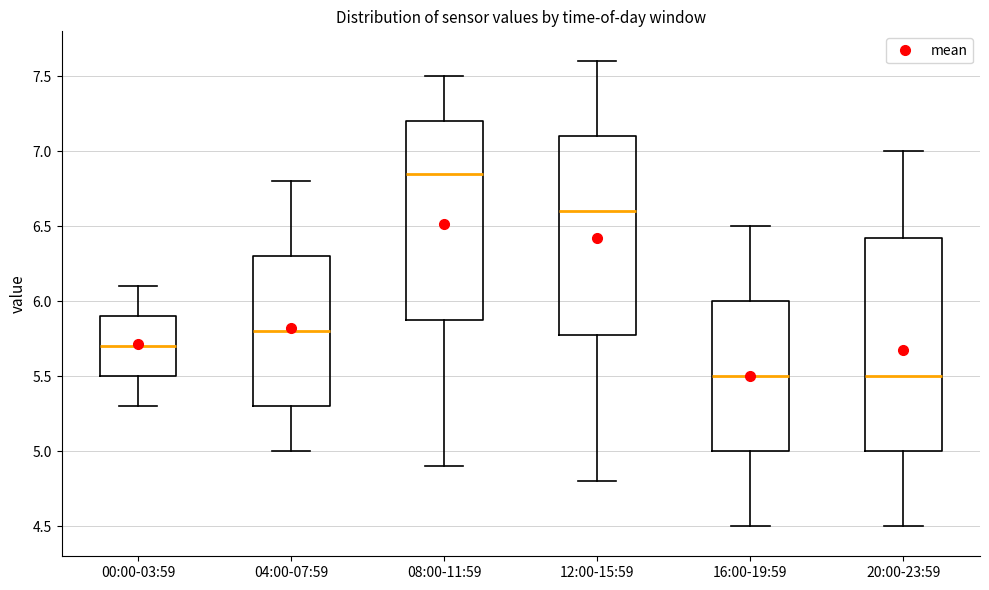

Reading left to right, transcribe this box plot: for each box, give where its median line is, the range the box spans, and where its two whiskers end, as read against the y-axis. The values are not printed on the chart, so give them approximately, as read against the axis.

00:00-03:59: median 5.70, box 5.50 to 5.90, whiskers 5.30 to 6.10
04:00-07:59: median 5.80, box 5.30 to 6.30, whiskers 5.00 to 6.80
08:00-11:59: median 6.85, box 5.90 to 7.20, whiskers 4.90 to 7.50
12:00-15:59: median 6.60, box 5.80 to 7.10, whiskers 4.80 to 7.60
16:00-19:59: median 5.50, box 5.00 to 6.00, whiskers 4.50 to 6.50
20:00-23:59: median 5.50, box 5.00 to 6.45, whiskers 4.50 to 7.00